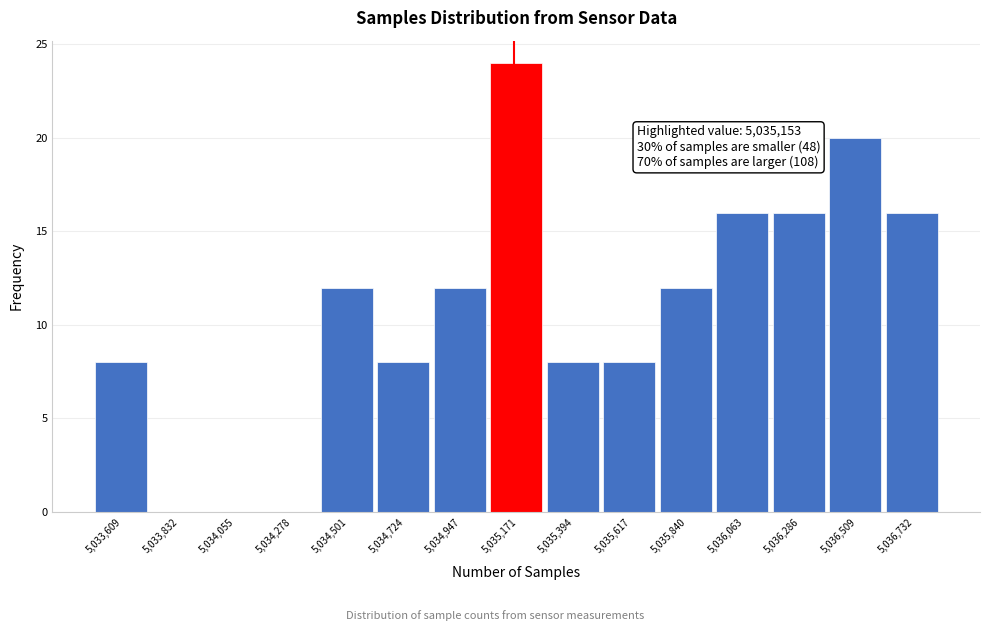

Which range on the x-axis has the tallest bar?

5035050 to 5035300